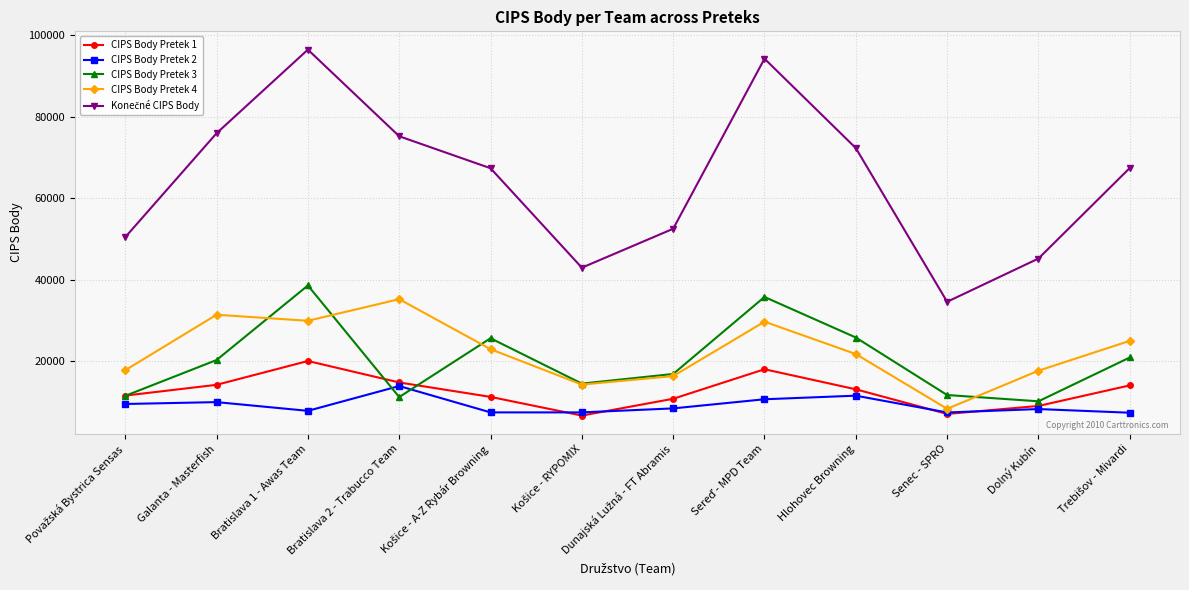

How many data points does each series have?

12